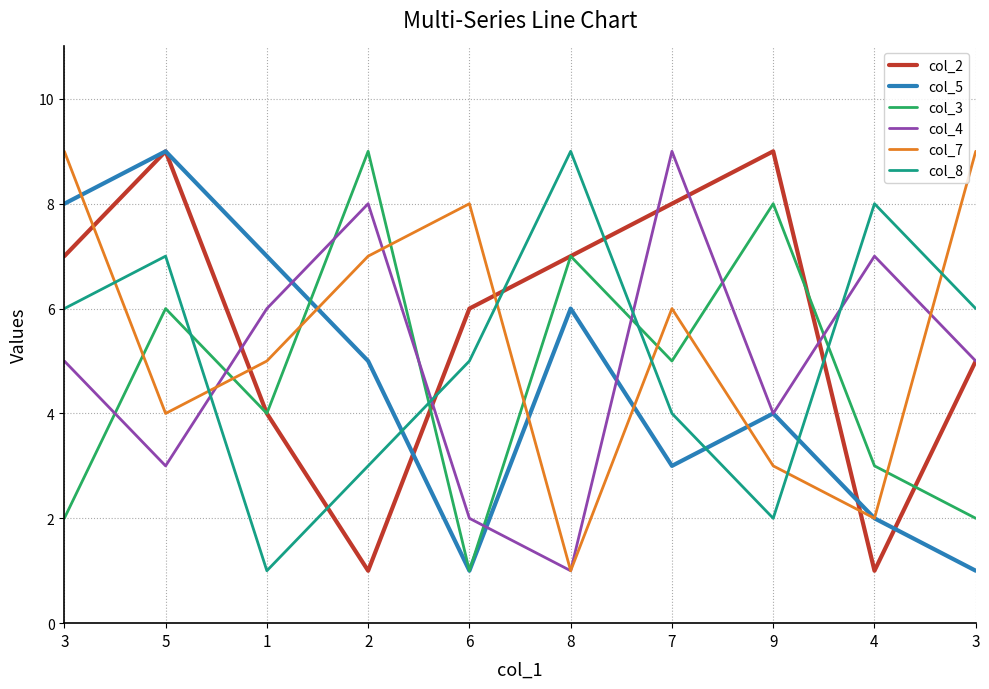

True or false: col_8 has a value of 2 at 2.

False